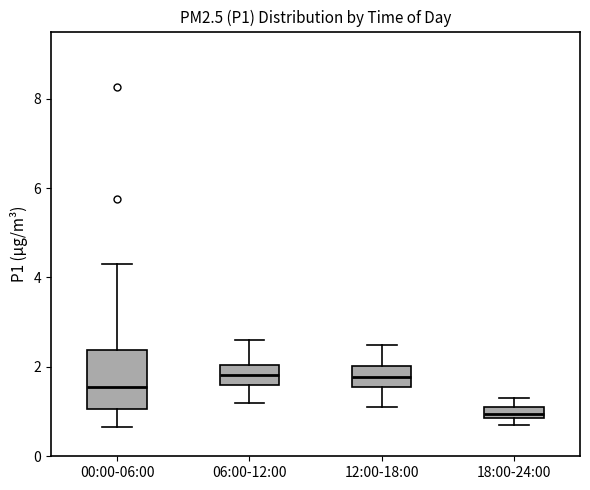

Where does the upper whisker of the box for 12:00-18:00 end on the y-axis? The values are not printed on the chart, so give them approximately, as read against the axis.

2.6